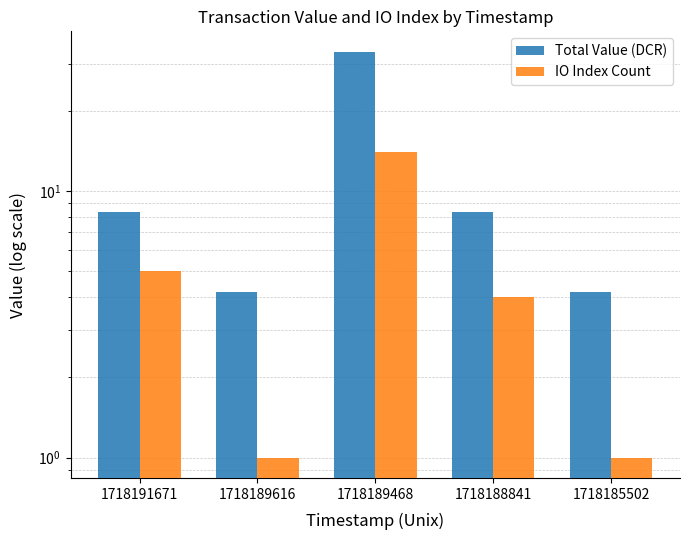

At which category is the sum across all series the highest?

1718189468